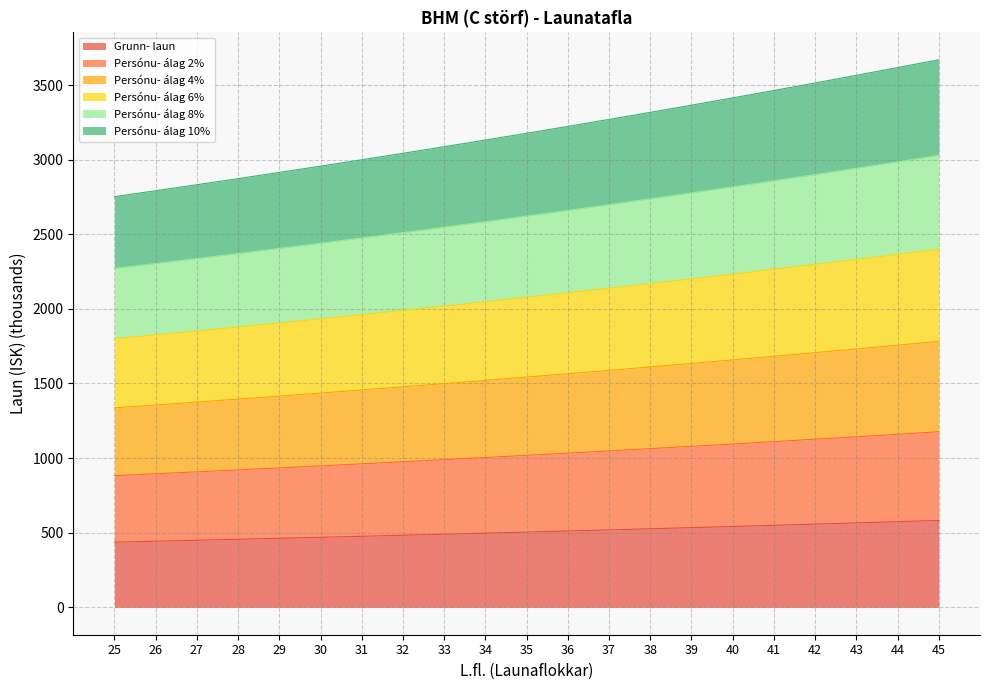

True or false: Grunn- laun and Persónu- álag 4% cross at least once.

False